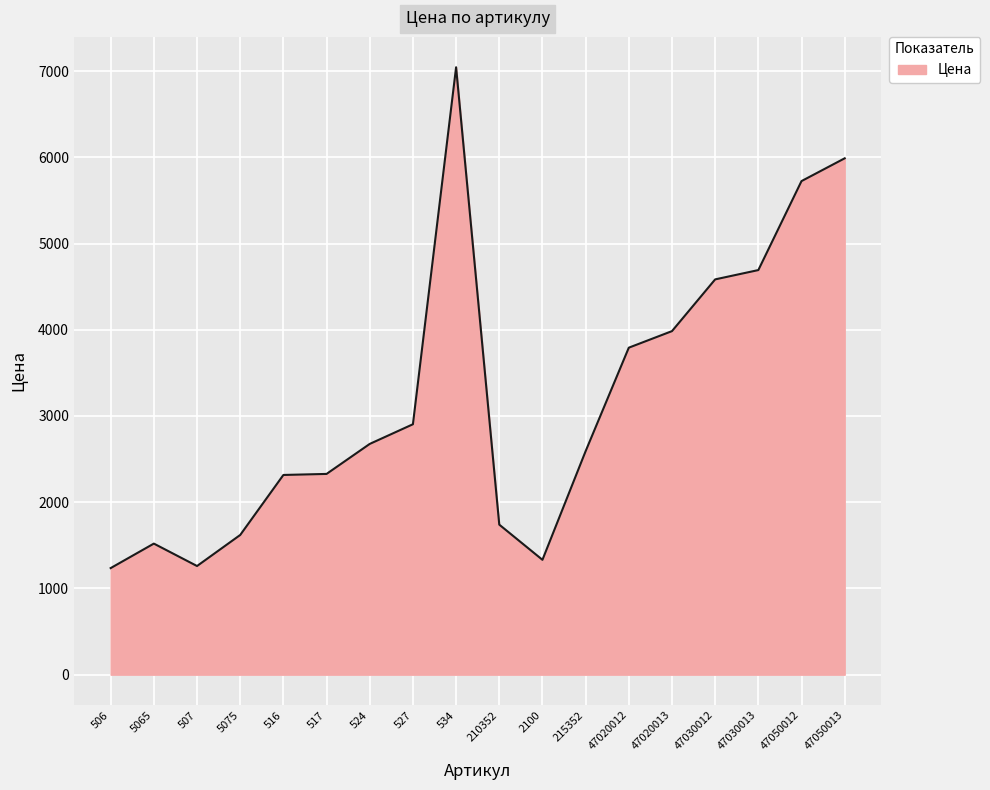

The chart shows a value of 8934 at 47050013. True or false?

False